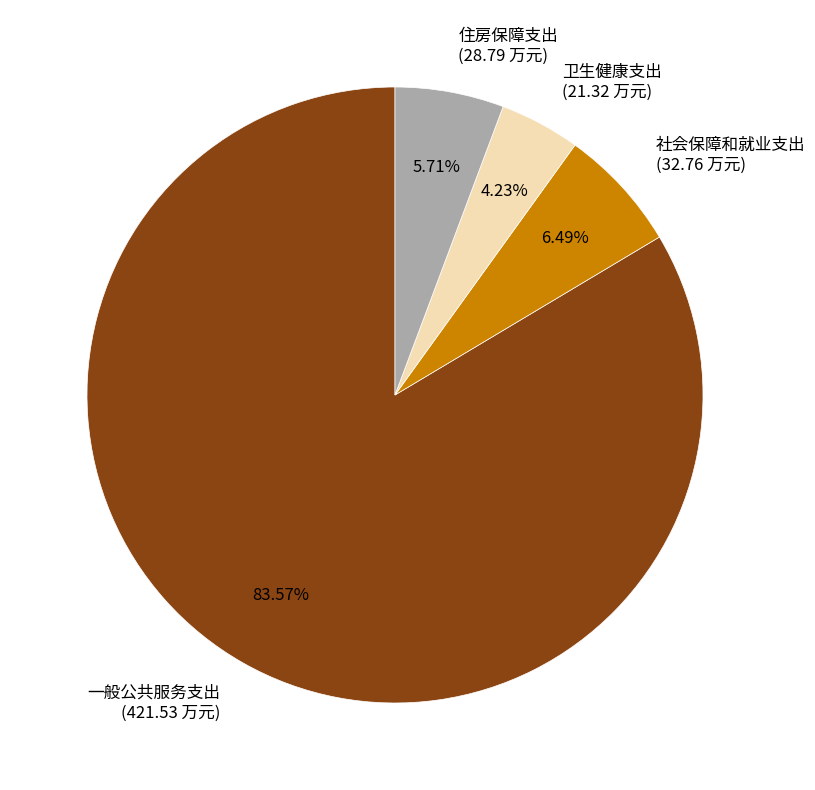

What percentage is the 卫生健康支出 slice, to the nearest percent?

4%